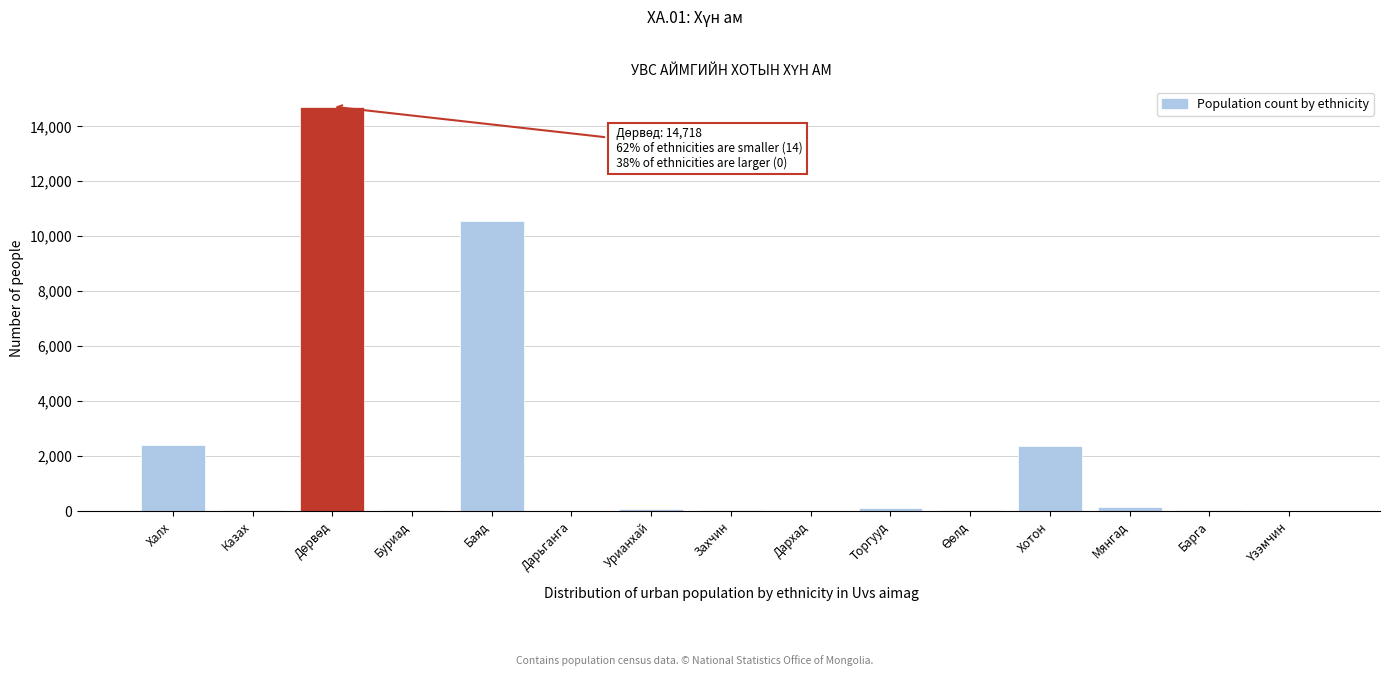

What is the maximum value shown in the chart?

14718